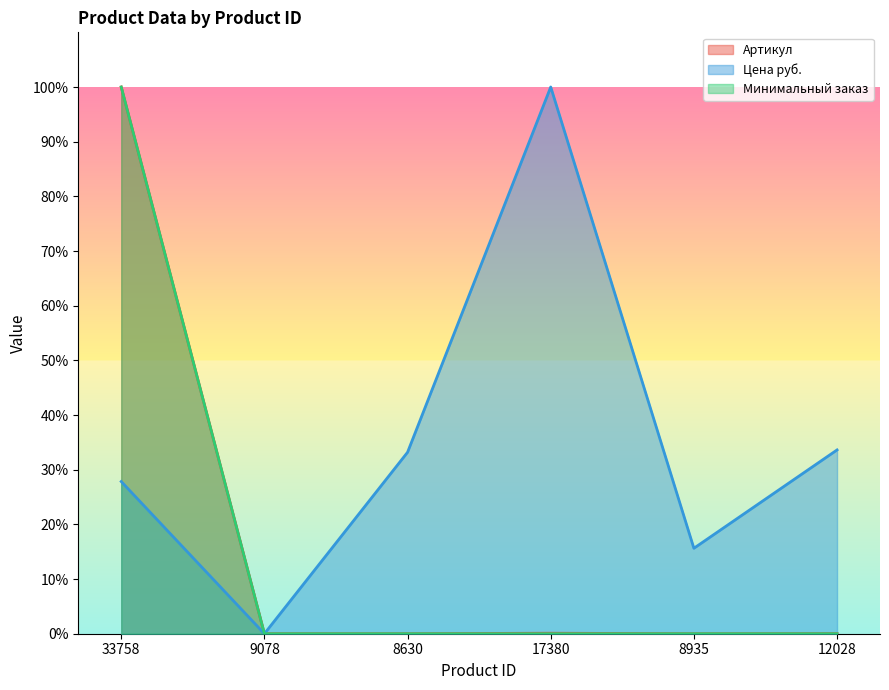

The value of Цена руб. at 33758 is 12.4. True or false?

False